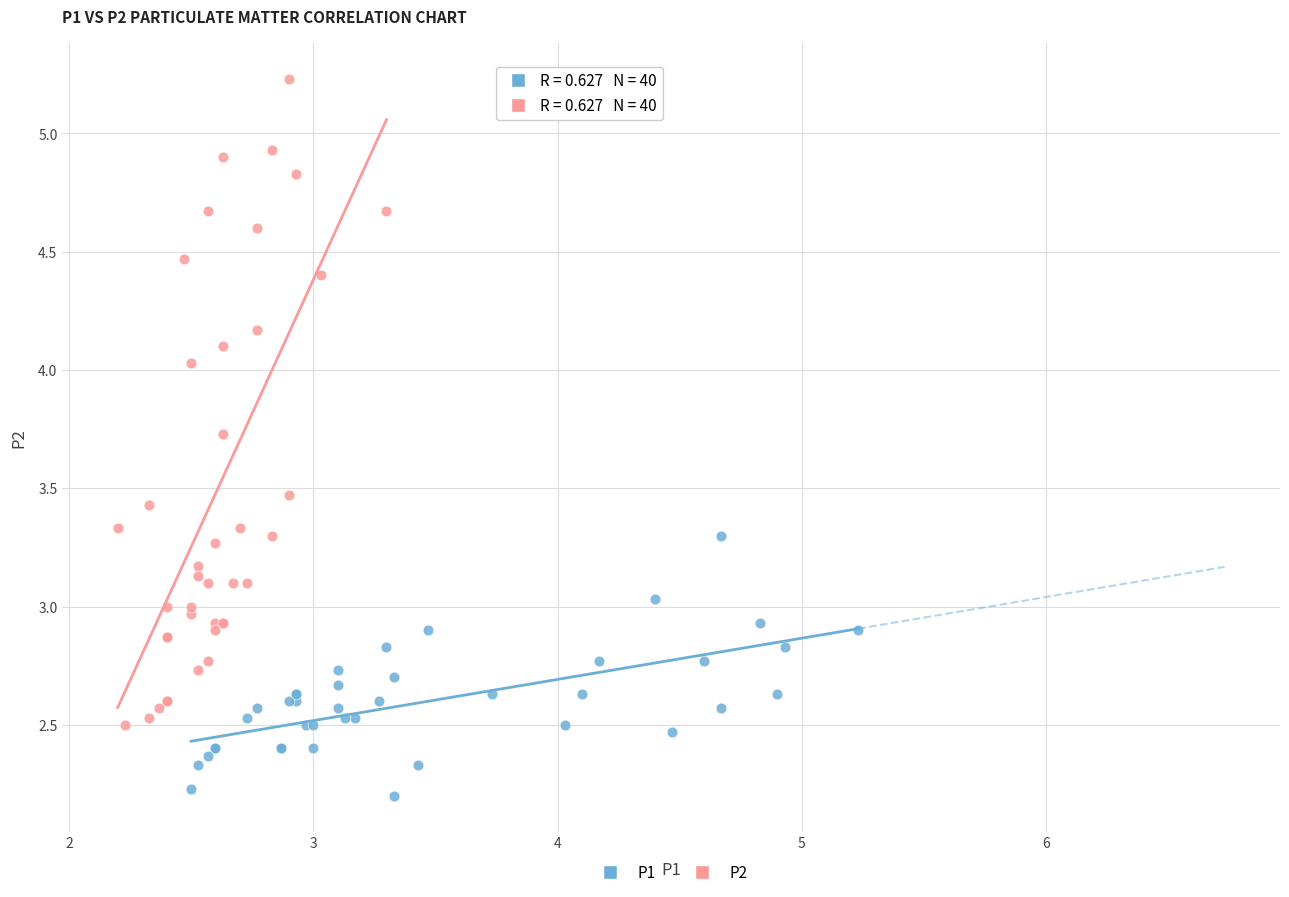

Which series has the largest Y range (max minus min)?

P2